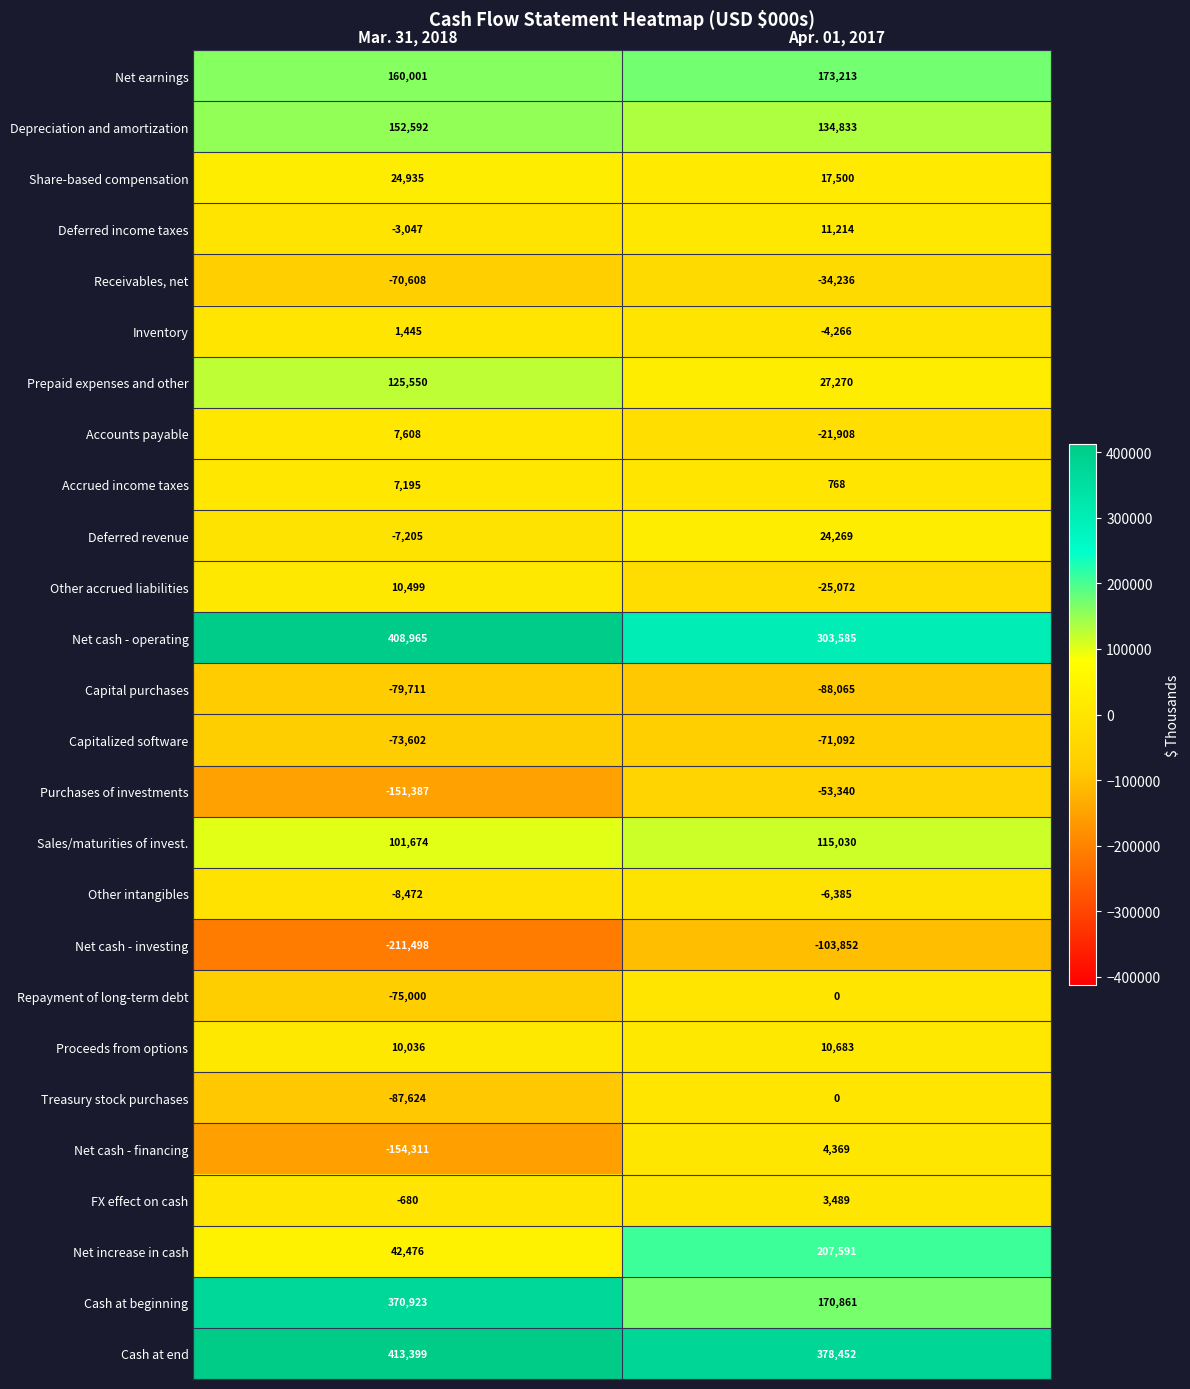

What is the sum of the Treasury stock purchases values at Apr. 01, 2017 and Mar. 31, 2018?

-87624